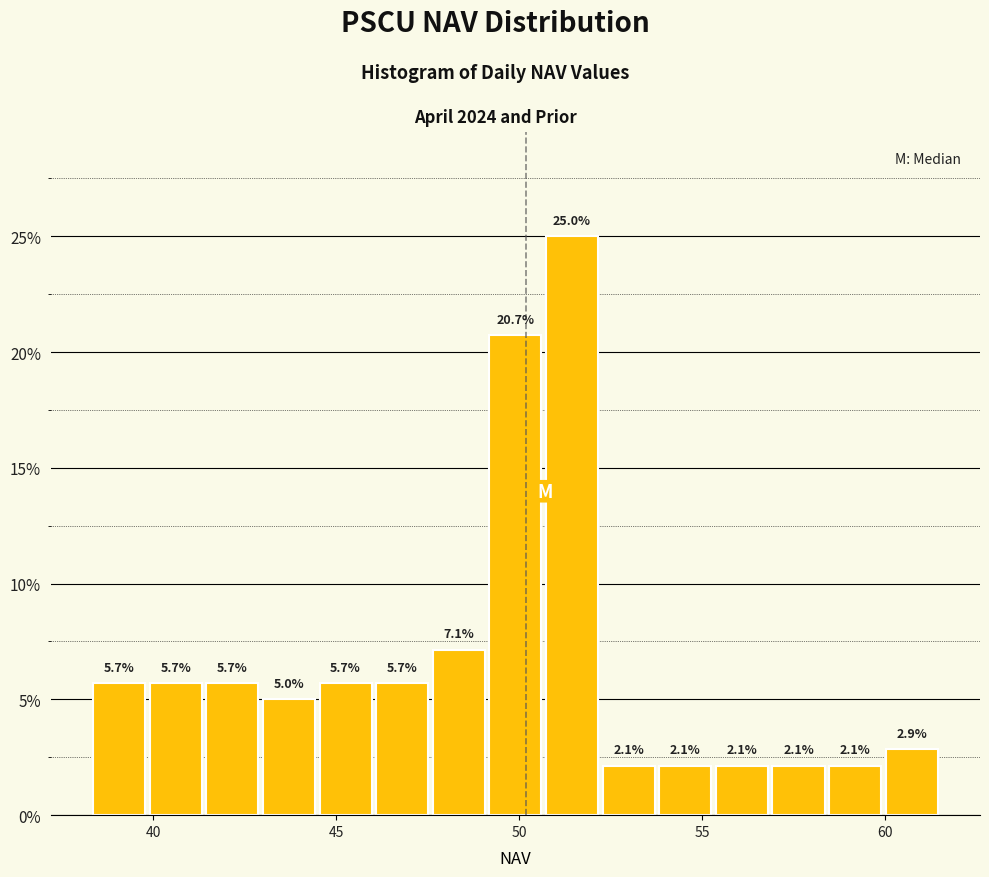

Around what value on the x-axis is the tallest bar? Give the approximate position of its centre, as read against the axis.

51.5